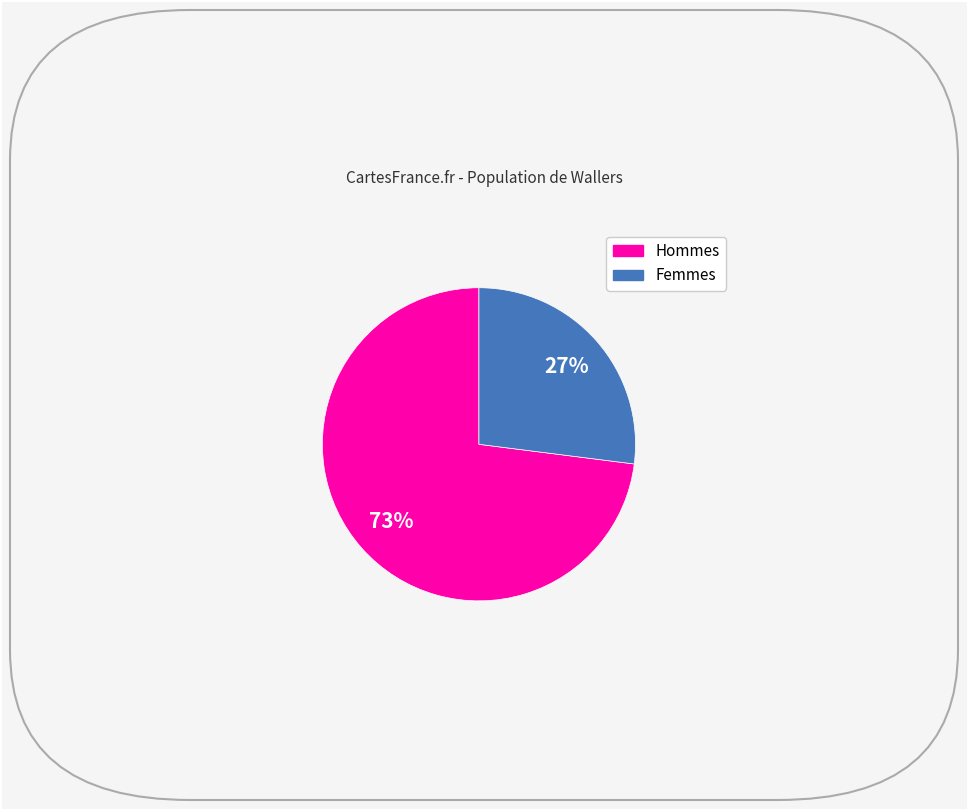

To the nearest percent, what is the average slice percentage?

50%